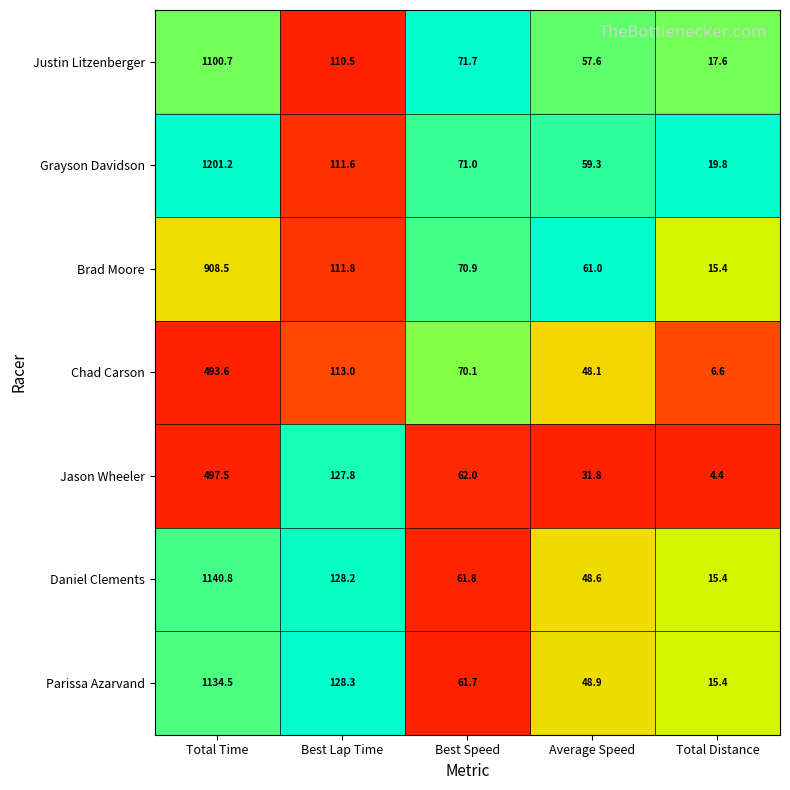

Where is Chad Carson nearest to the value 250?

Best Lap Time